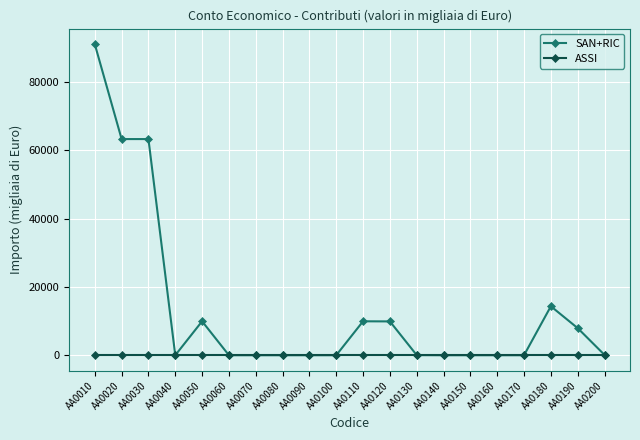

Rank the series by their average value, from highest to lowest.

SAN+RIC, ASSI